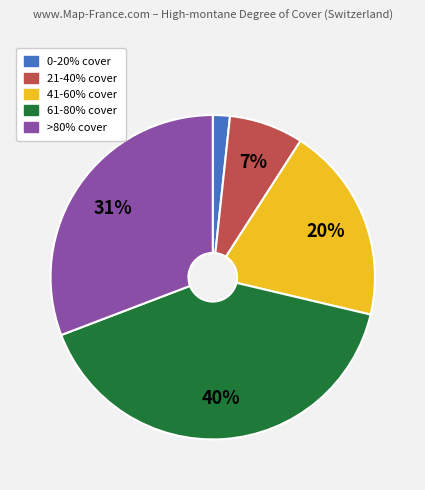

Rank the categories by value from highest to lowest.

61-80%, >80%, 41-60%, 21-40%, 0-20%